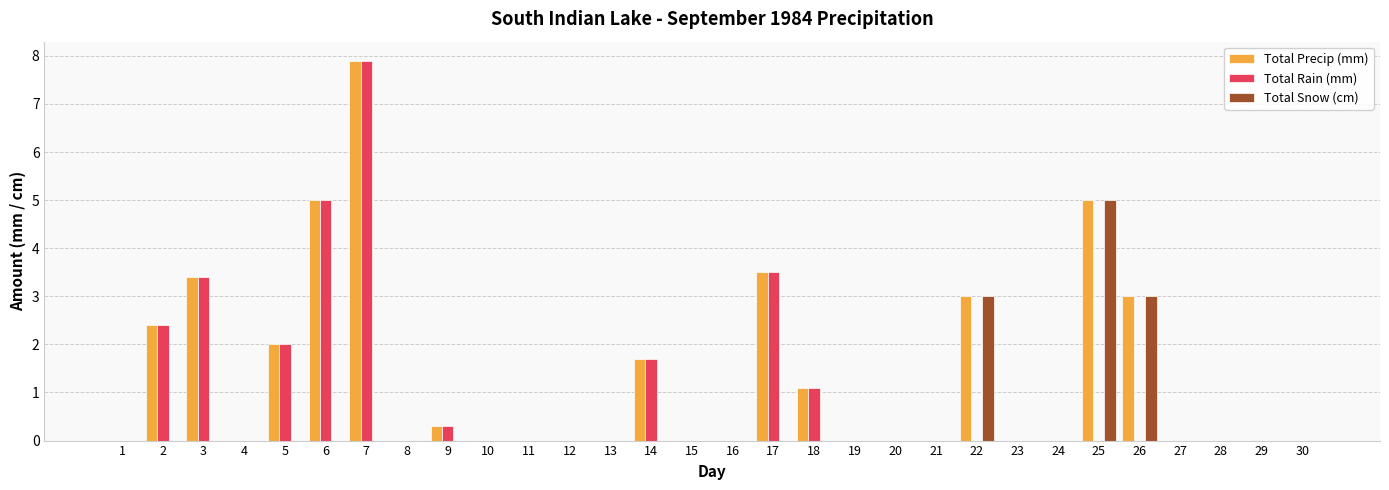

How many series are shown in this chart?

3